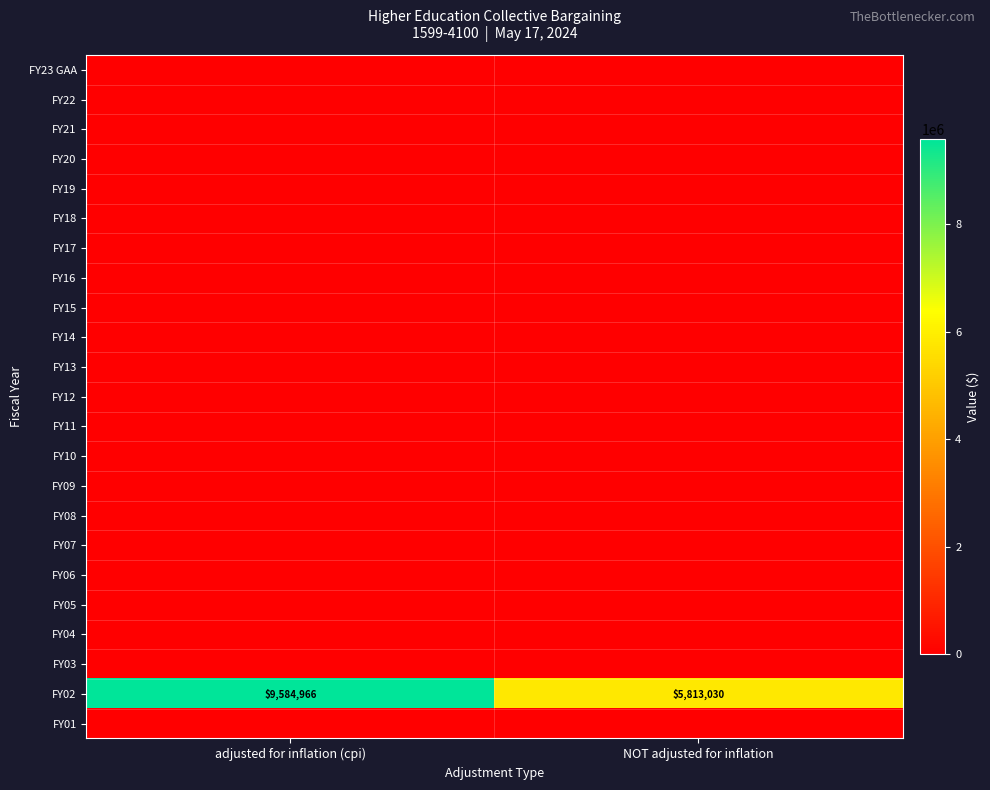

Count the number of data series in this chart.

23